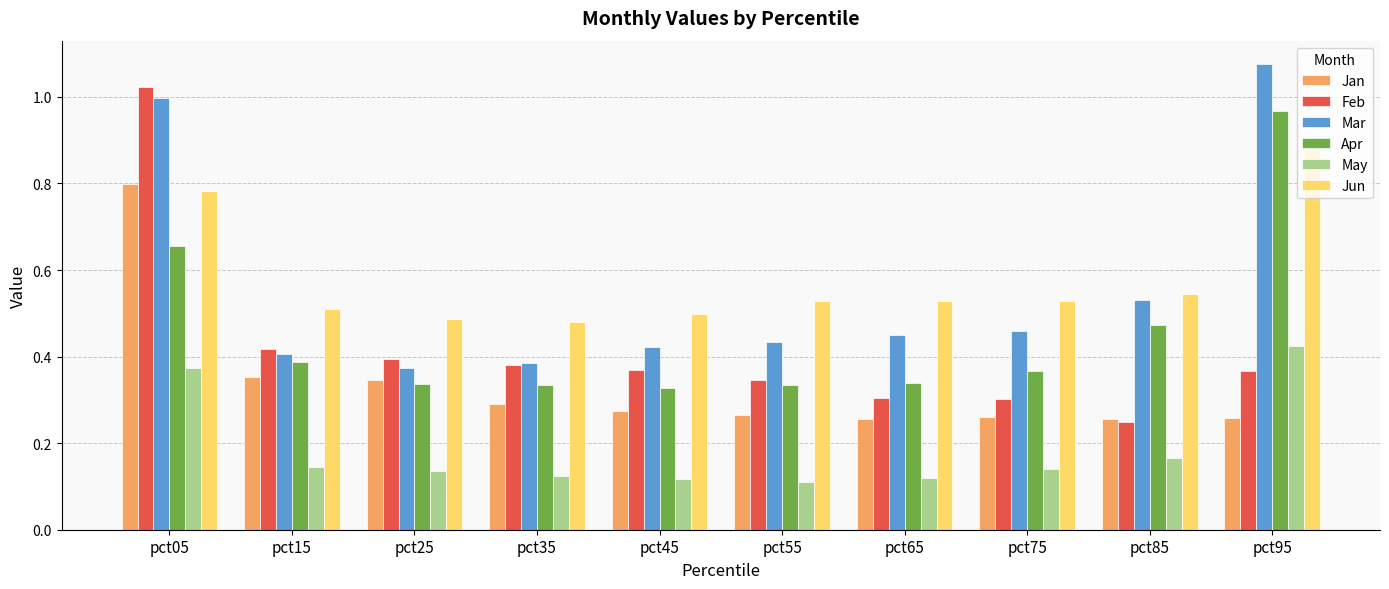

Does the chart contain any negative values?

No